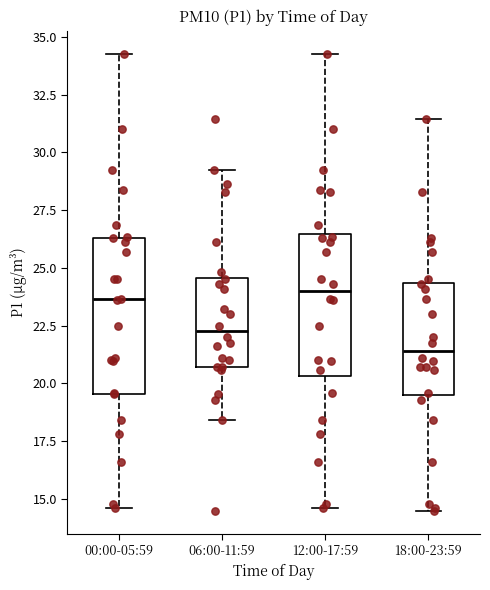

Reading left to right, transcribe this box plot: for each box, give where its median line is, the range the box spans, and where its two whiskers end, as read against the y-axis. The values are not printed on the chart, so give them approximately, as read against the axis.

00:00-05:59: median 23.5, box 19.5 to 26.5, whiskers 14.5 to 34.5
06:00-11:59: median 22.5, box 20.5 to 24.5, whiskers 18.5 to 29.0
12:00-17:59: median 24.0, box 20.5 to 26.5, whiskers 14.5 to 34.5
18:00-23:59: median 21.5, box 19.5 to 24.5, whiskers 14.5 to 31.5